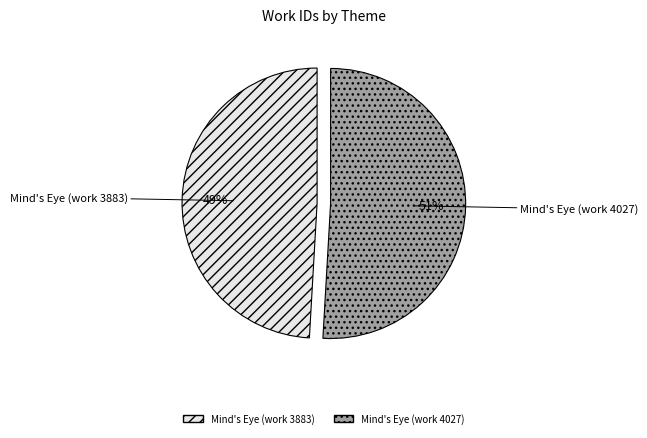

True or false: Mind's Eye (work 3883) accounts for 49% of the total.

True